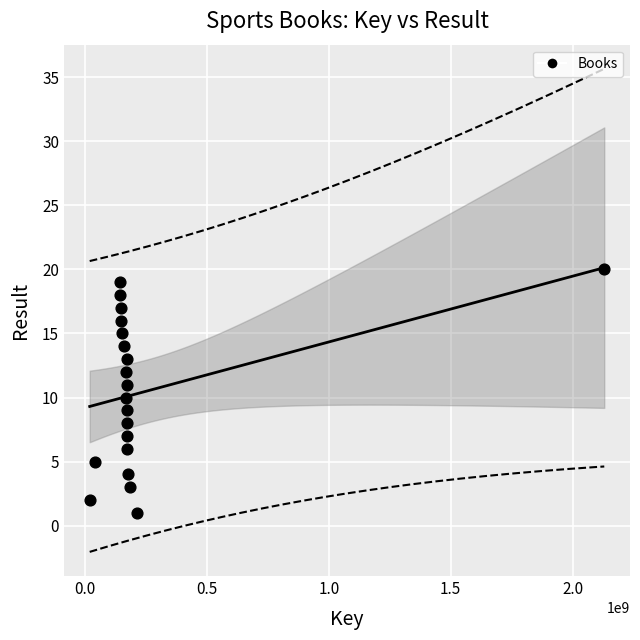

What is the range of Y values (max minus min)?

19